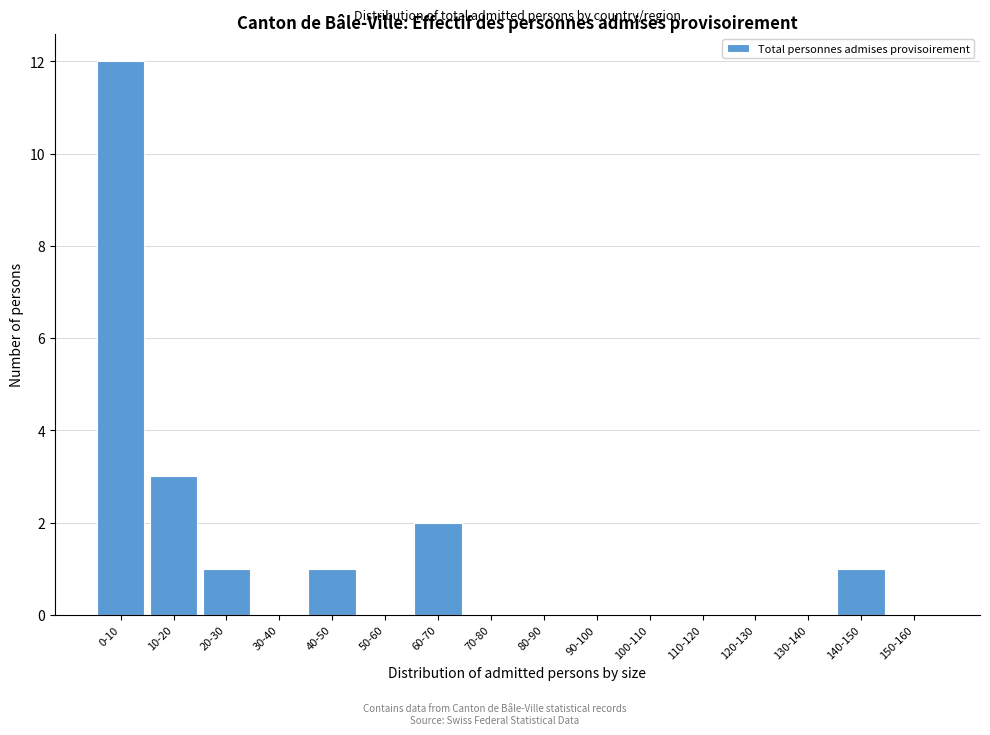

Reading right to left, list all the values displayed in this chart.

150-160=0	140-150=1	130-140=0	120-130=0	110-120=0	100-110=0	90-100=0	80-90=0	70-80=0	60-70=2	50-60=0	40-50=1	30-40=0	20-30=1	10-20=3	0-10=12